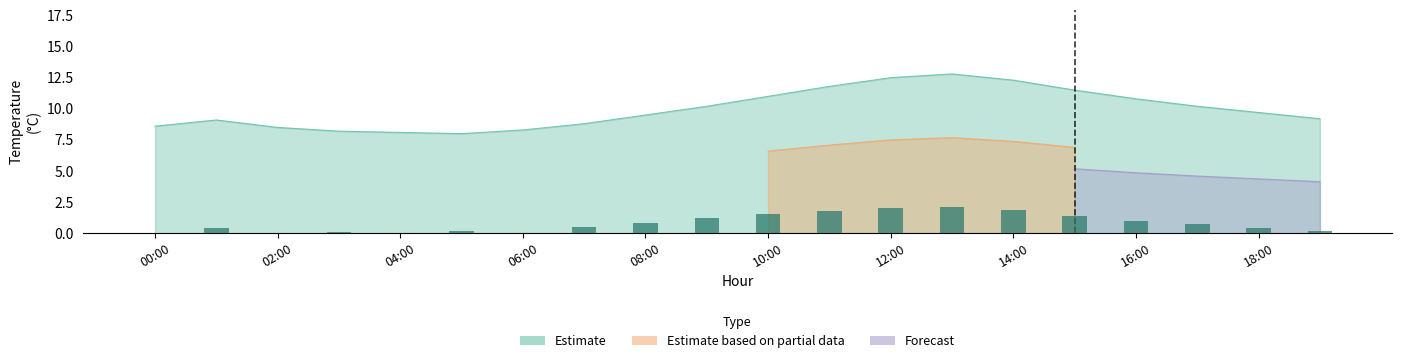

What is the ratio of the value at 00:00 to the value at 07:00?

1.0